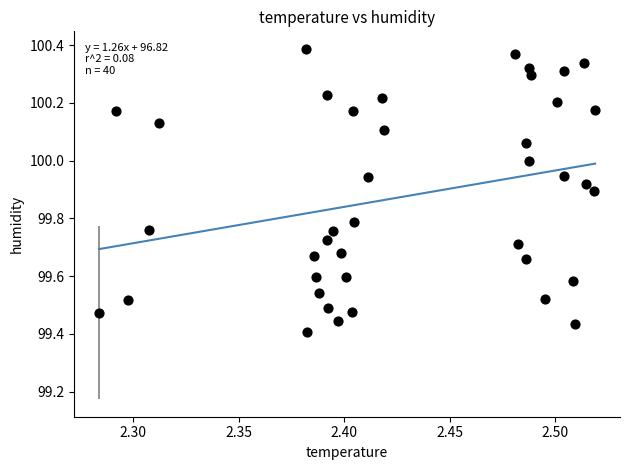

What is the range of Y values (max minus min)?

1.0